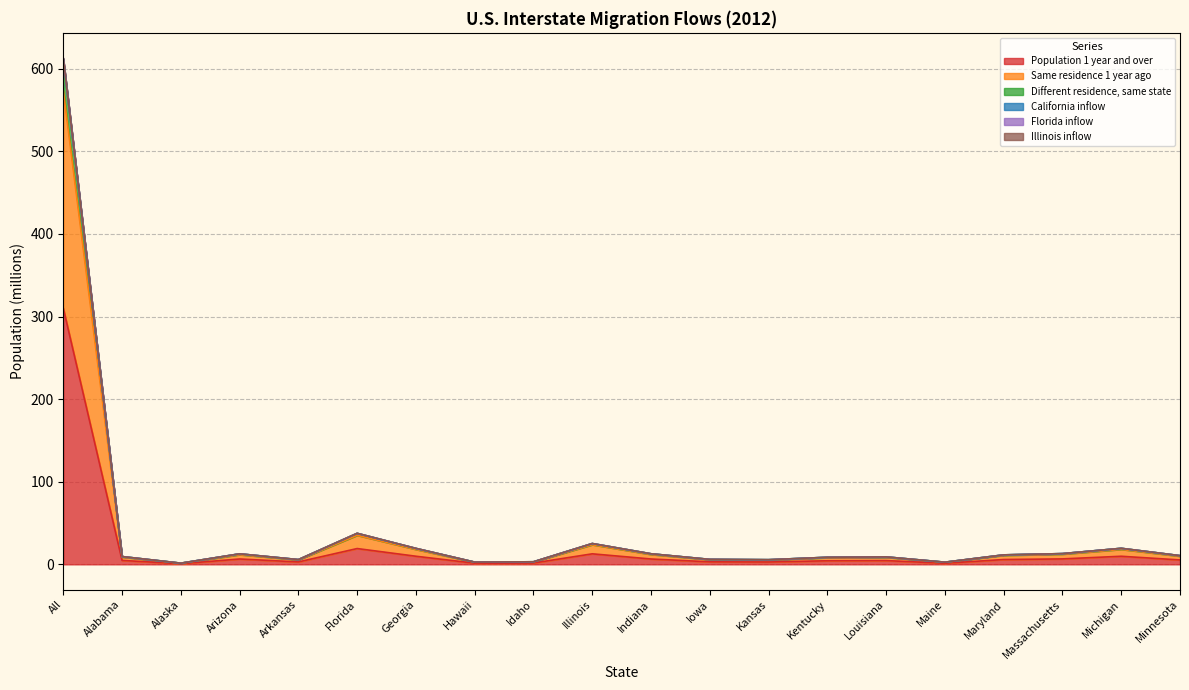

What is the label of the 14th point from the left?

Kentucky